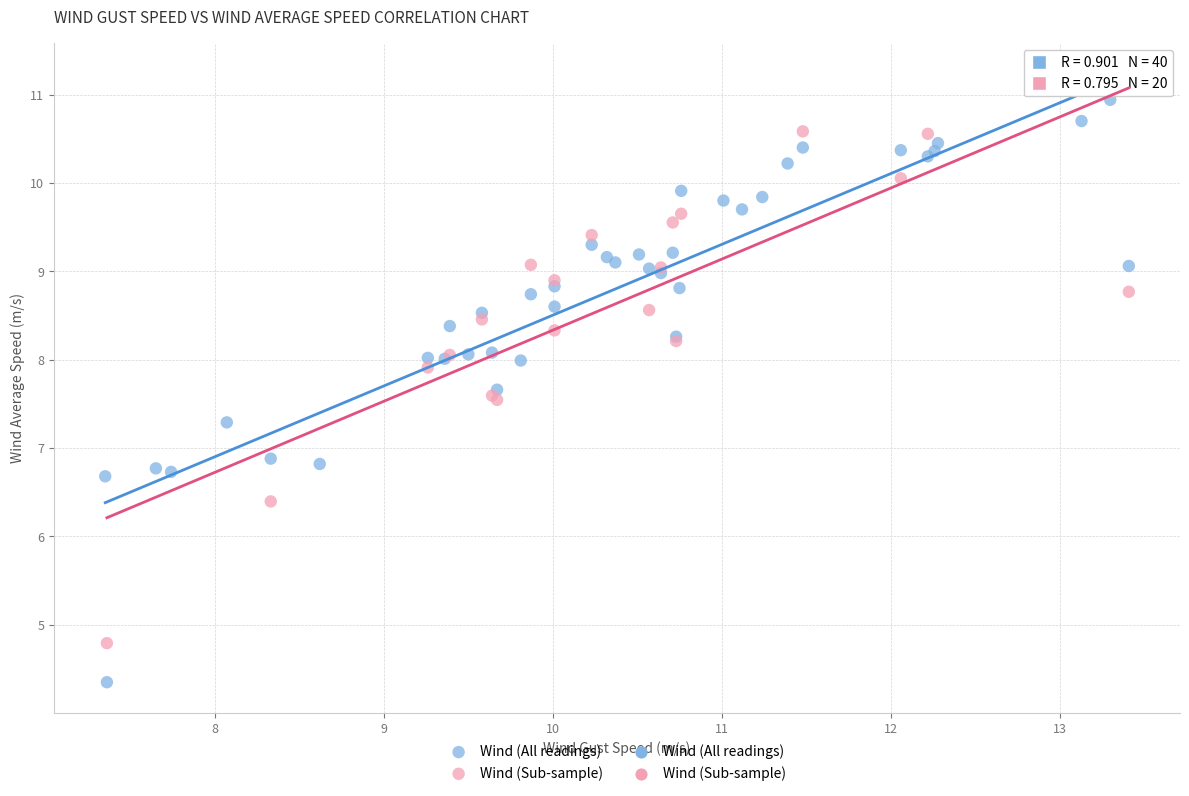

Which series contains the lowest Y value?

Wind (All readings)